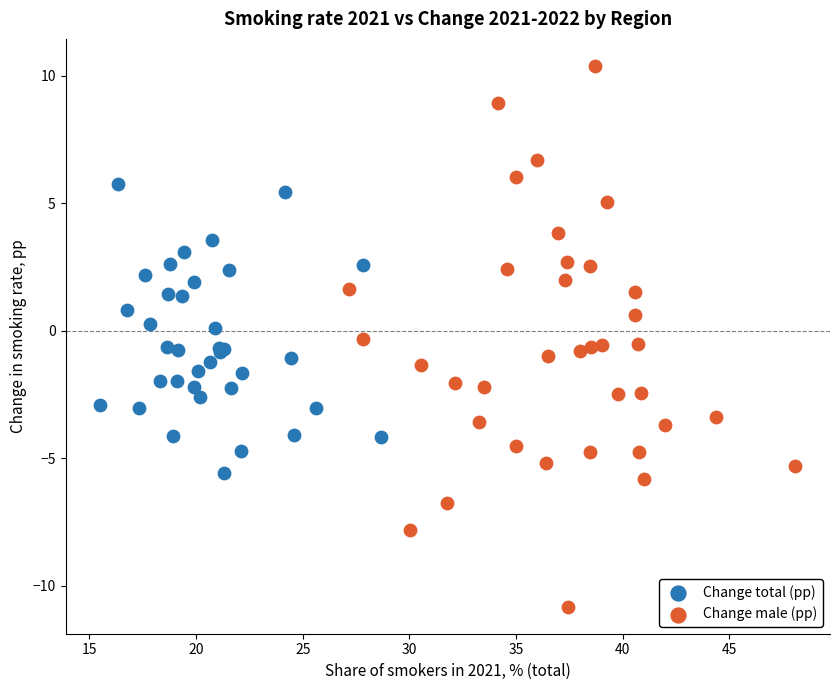

Which series contains the lowest Y value?

Change male (pp)